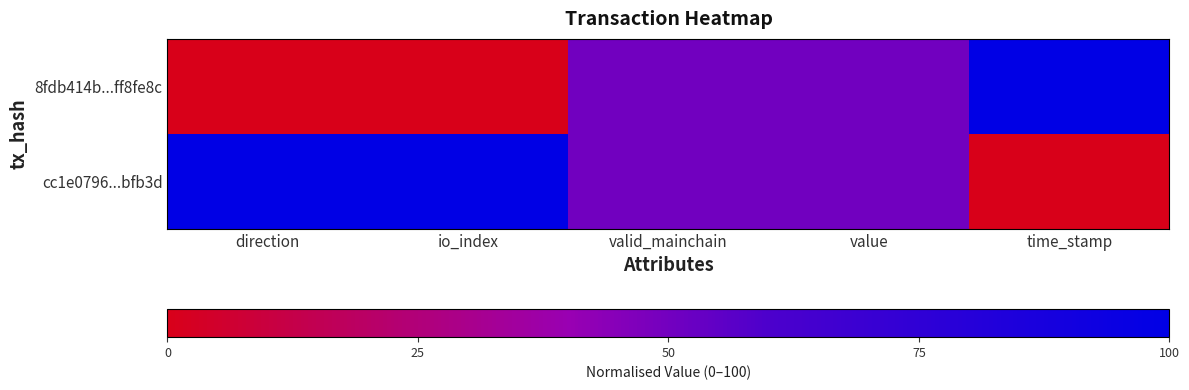

What is the difference between the highest and lowest values at time_stamp?

100